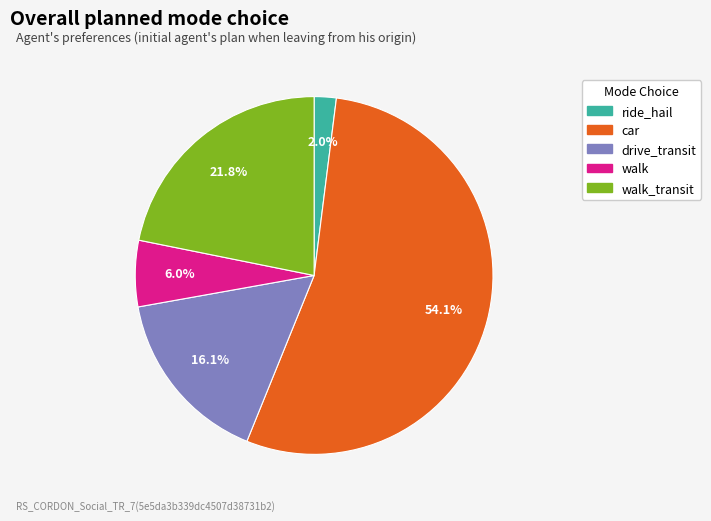

Is there any slice that represents more than half of the pie?

Yes